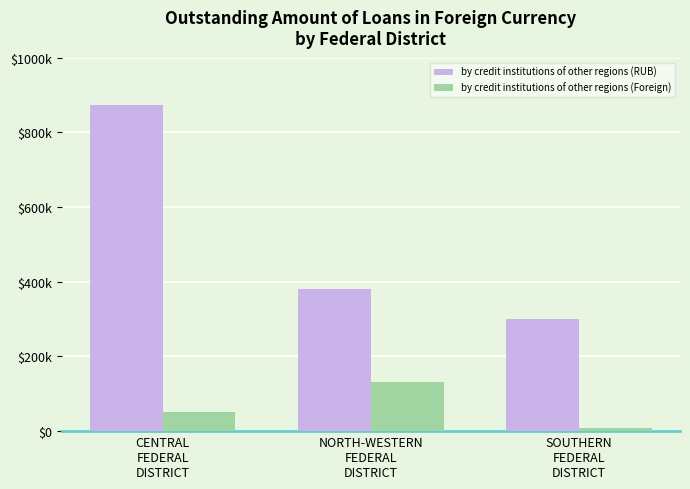

What are all the series names shown in the legend?

by credit institutions of other regions (RUB), by credit institutions of other regions (Foreign)